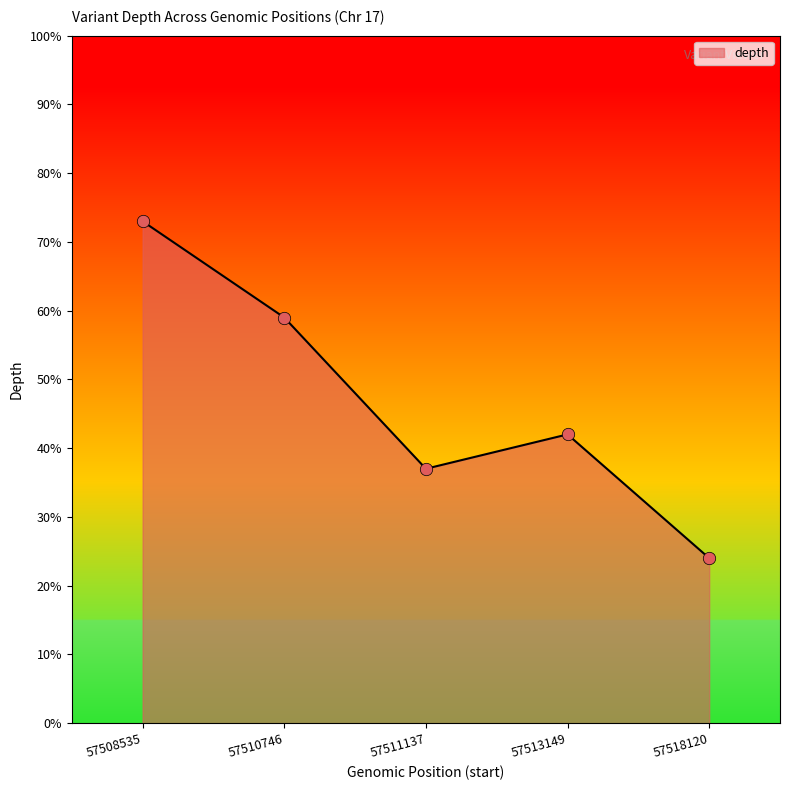

Which has a higher value, 57513149 or 57511137?

57513149